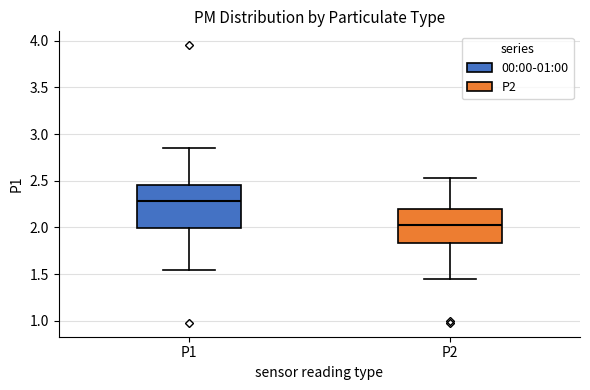

Reading left to right, transcribe this box plot: for each box, give where its median line is, the range the box spans, and where its two whiskers end, as read against the y-axis. The values are not printed on the chart, so give them approximately, as read against the axis.

P1: median 2.30, box 2.00 to 2.45, whiskers 1.55 to 2.85
P2: median 2.05, box 1.85 to 2.20, whiskers 1.45 to 2.55